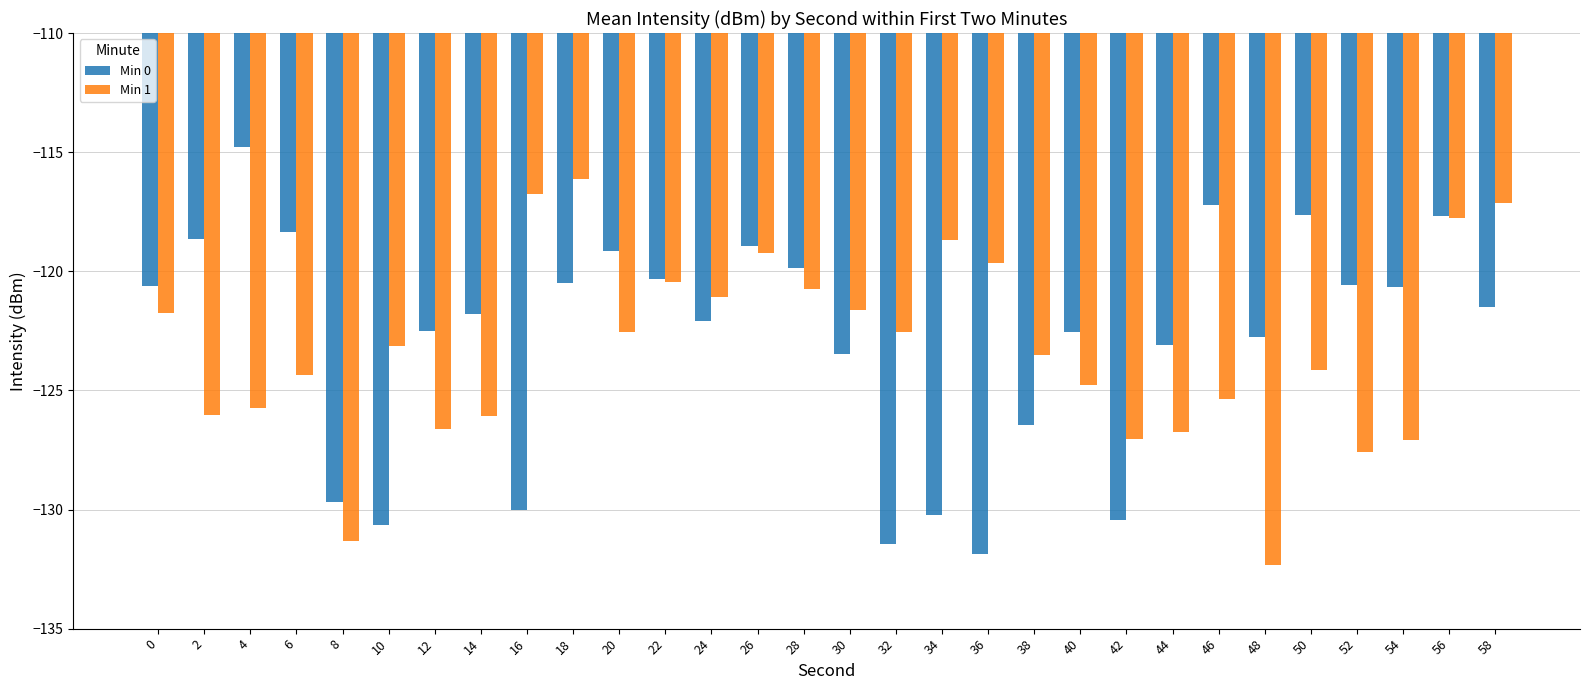

Which label corresponds to the largest value in the chart?

4